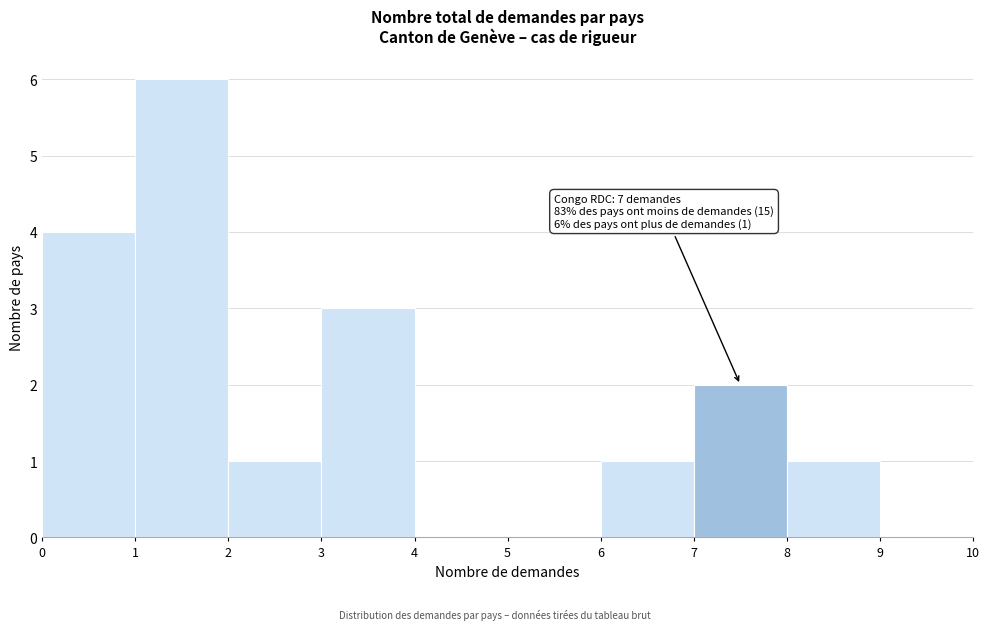

Over which range of the x-axis is the bar tallest?

1 to 2